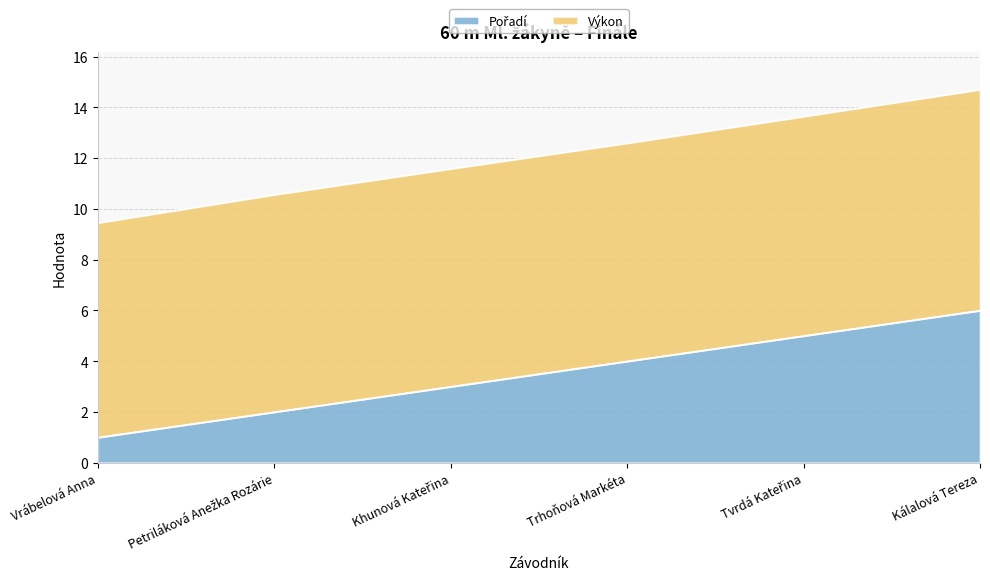

True or false: there are more than 1 points higher than both neighbors.

False